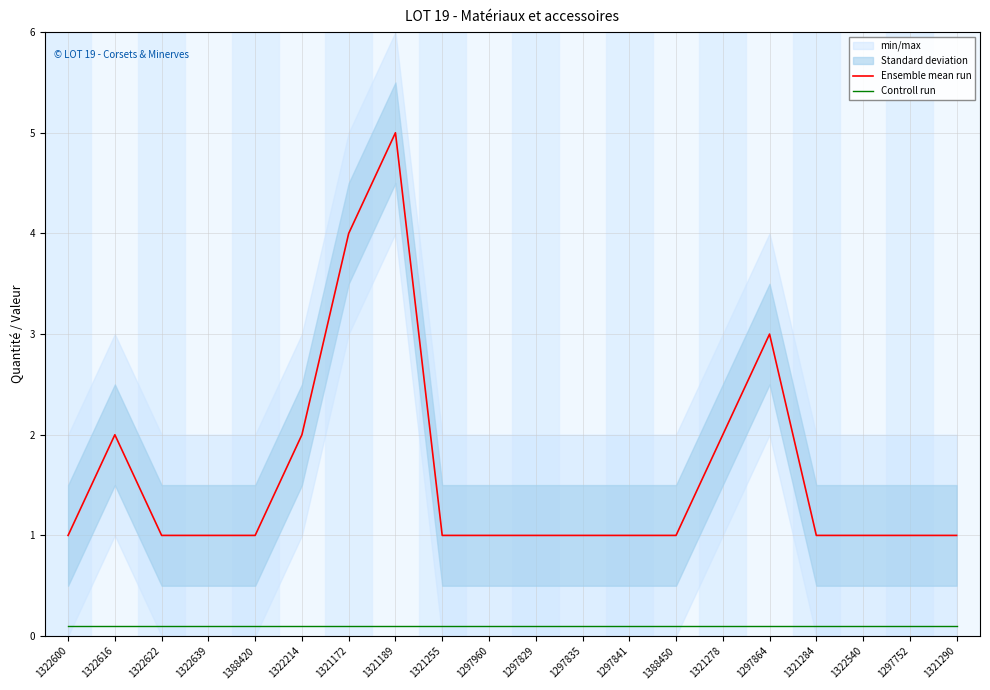

What position from the left is 1321189?

8